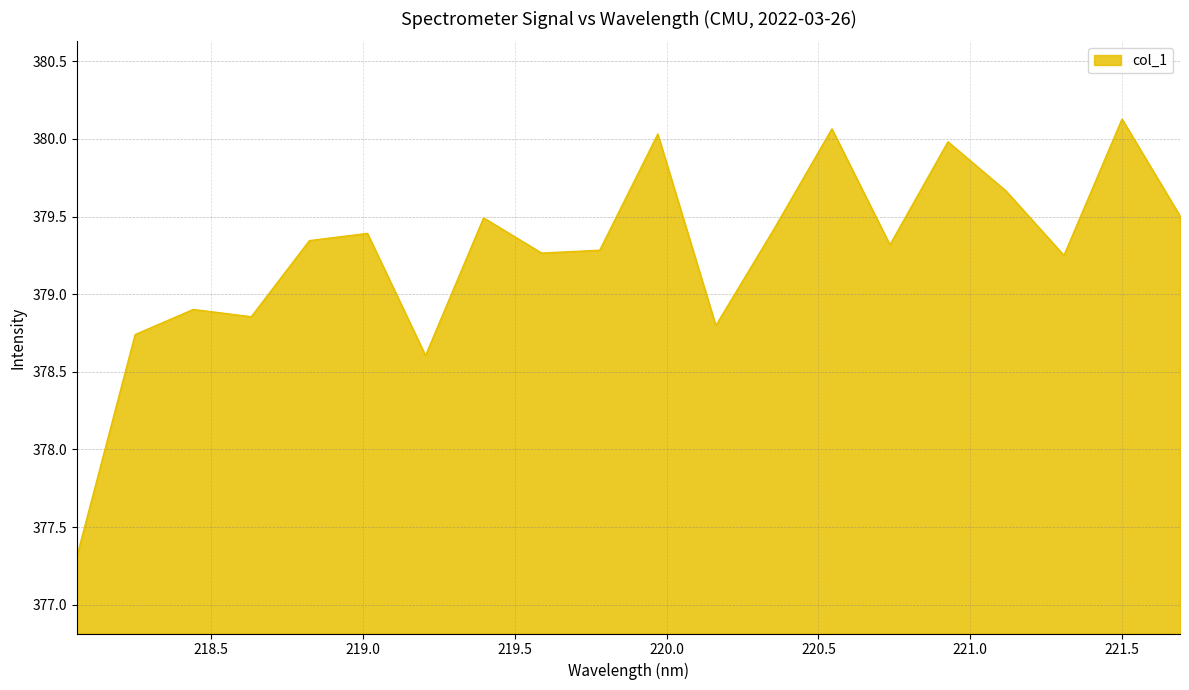

What is the difference between the maximum and minimum values?

2.8